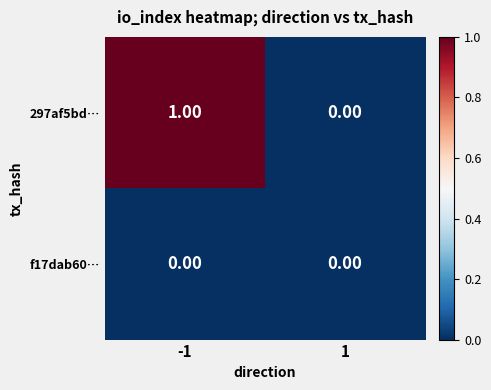

Which series changed the most between -1 and 1?

297af5bd…